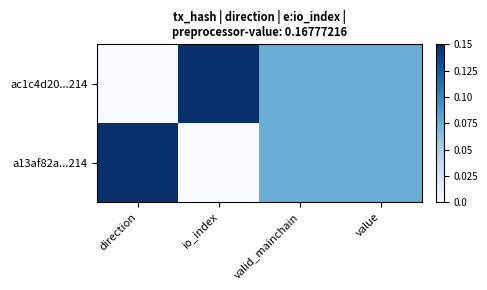

What is the greatest value displayed?

0.1